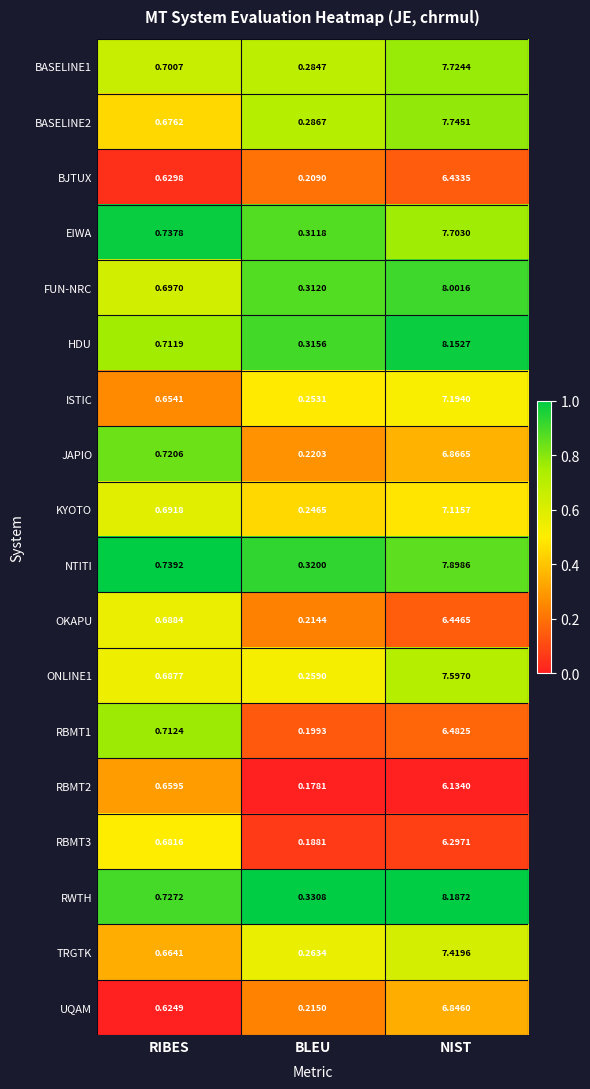

Rank the series by their maximum value, from lowest to highest.

RBMT2, RBMT3, BJTUX, OKAPU, RBMT1, UQAM, JAPIO, KYOTO, ISTIC, TRGTK, ONLINE1, EIWA, BASELINE1, BASELINE2, NTITI, FUN-NRC, HDU, RWTH